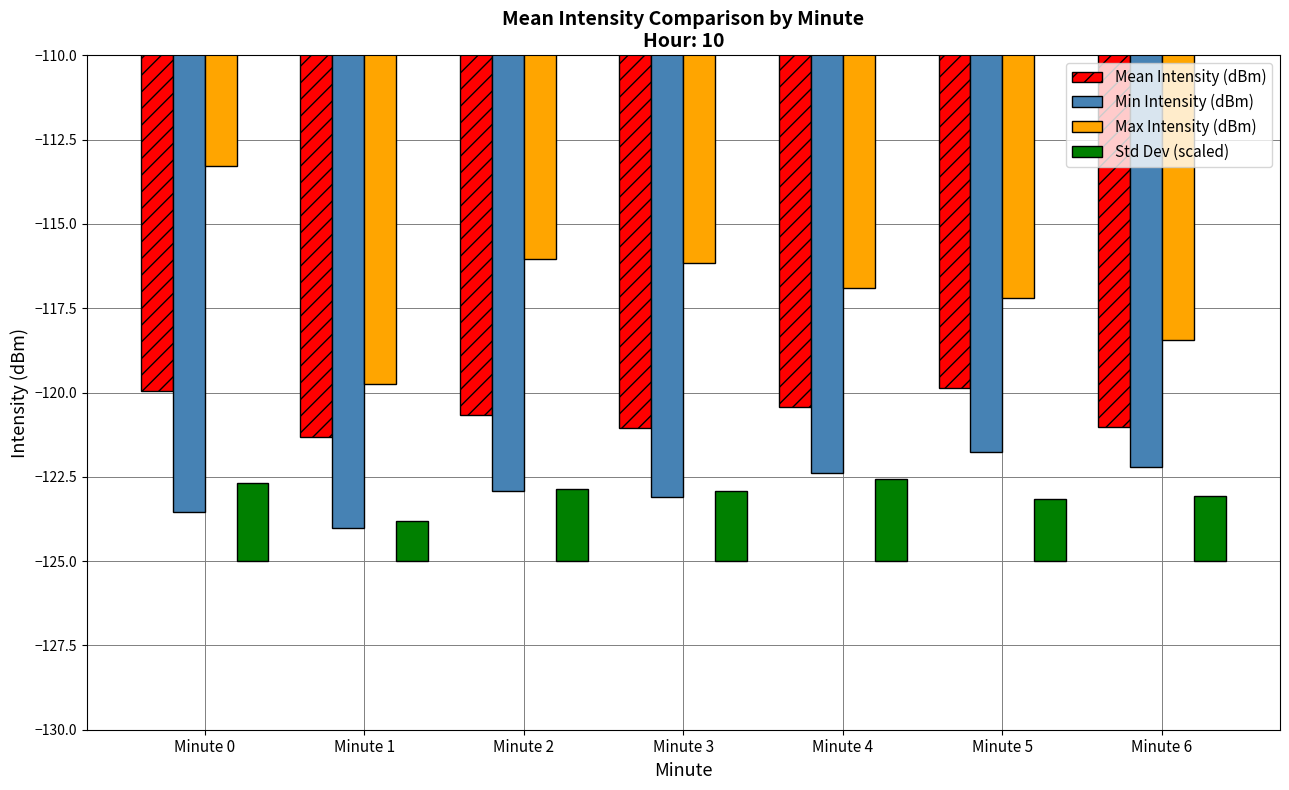

Reading left to right, extract all data points from this chart.

Mean Intensity (dBm): Minute 0=-120.0	Minute 1=-121.3	Minute 2=-120.7	Minute 3=-121.0	Minute 4=-120.4	Minute 5=-119.9	Minute 6=-121.0
Min Intensity (dBm): Minute 0=-123.5	Minute 1=-124.0	Minute 2=-122.9	Minute 3=-123.1	Minute 4=-122.4	Minute 5=-121.8	Minute 6=-122.2
Max Intensity (dBm): Minute 0=-113.3	Minute 1=-119.7	Minute 2=-116.0	Minute 3=-116.2	Minute 4=-116.9	Minute 5=-117.2	Minute 6=-118.5
Std Dev (scaled): Minute 0=2.3	Minute 1=1.2	Minute 2=2.2	Minute 3=2.1	Minute 4=2.4	Minute 5=1.8	Minute 6=1.9